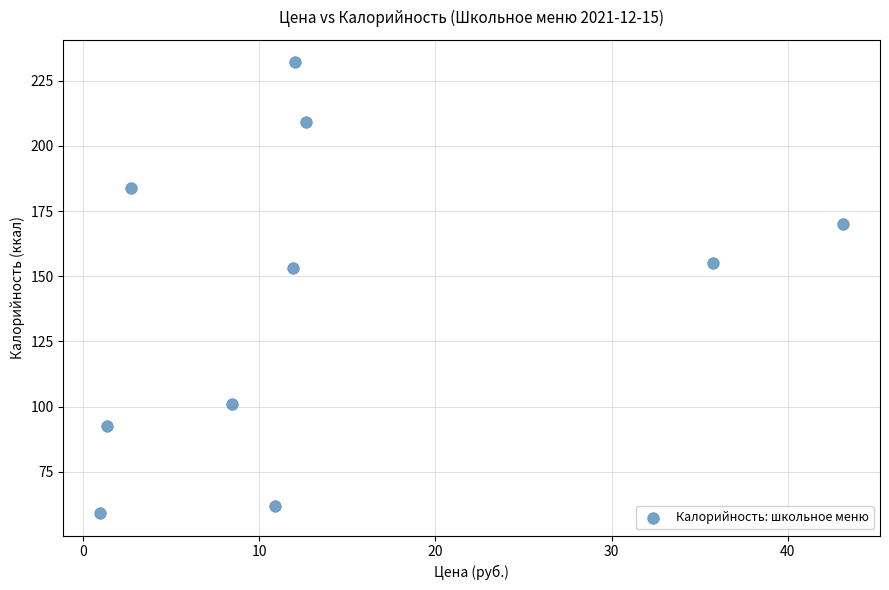

What Y value in the scatter plot is closest to 145?

153.0